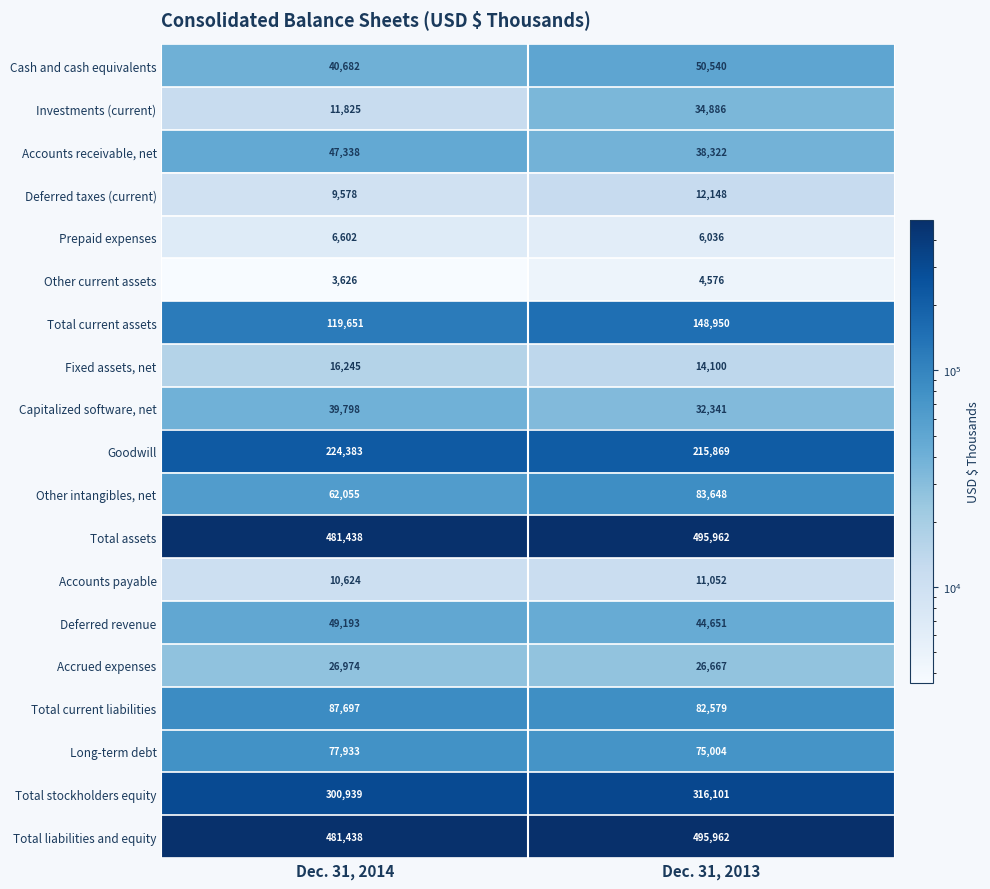

What is the sum of all Deferred taxes (current) values?

21726